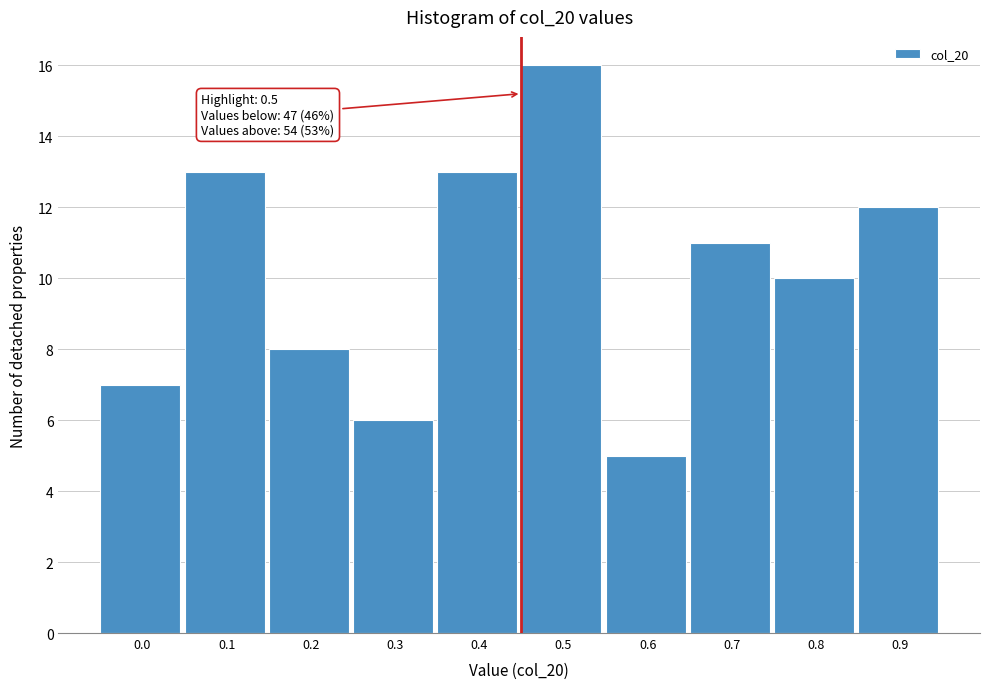

Reading left to right, list all the values displayed in this chart.

7	13	8	6	13	16	5	11	10	12